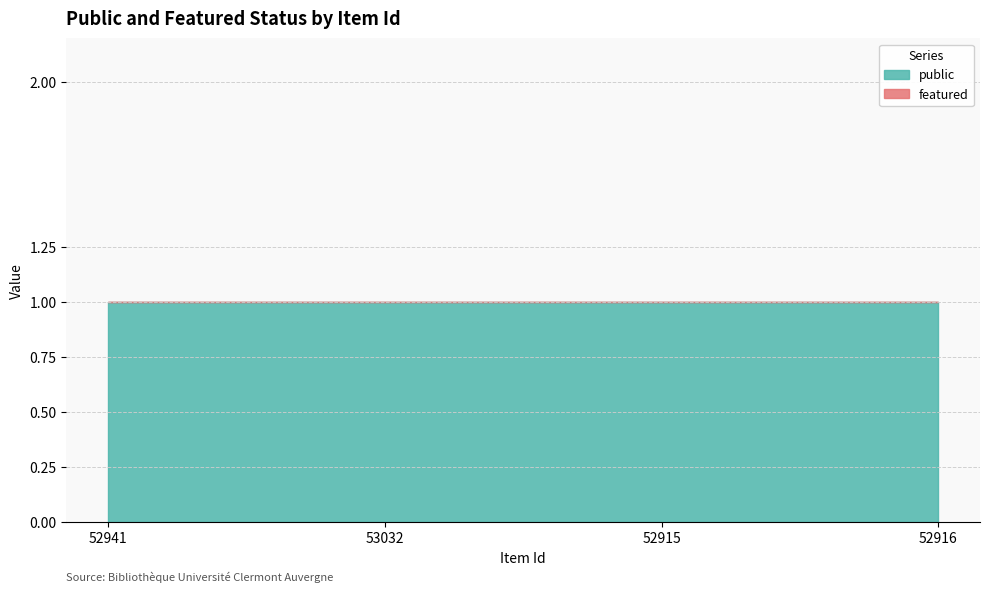

What is the average value of the public series?

1